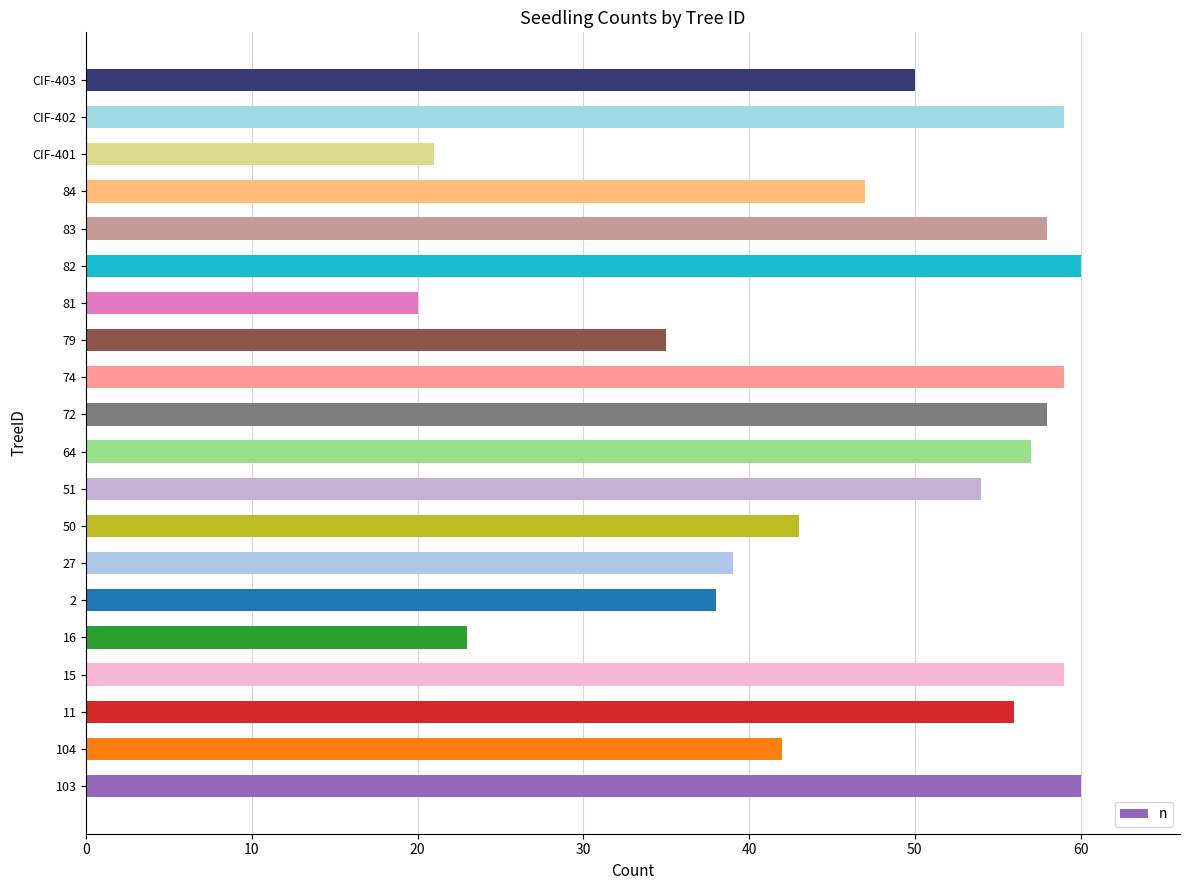

Reading bottom to top, extract all data points from this chart.

103=60	104=42	11=56	15=59	16=23	2=38	27=39	50=43	51=54	64=57	72=58	74=59	79=35	81=20	82=60	83=58	84=47	CIF-401=21	CIF-402=59	CIF-403=50